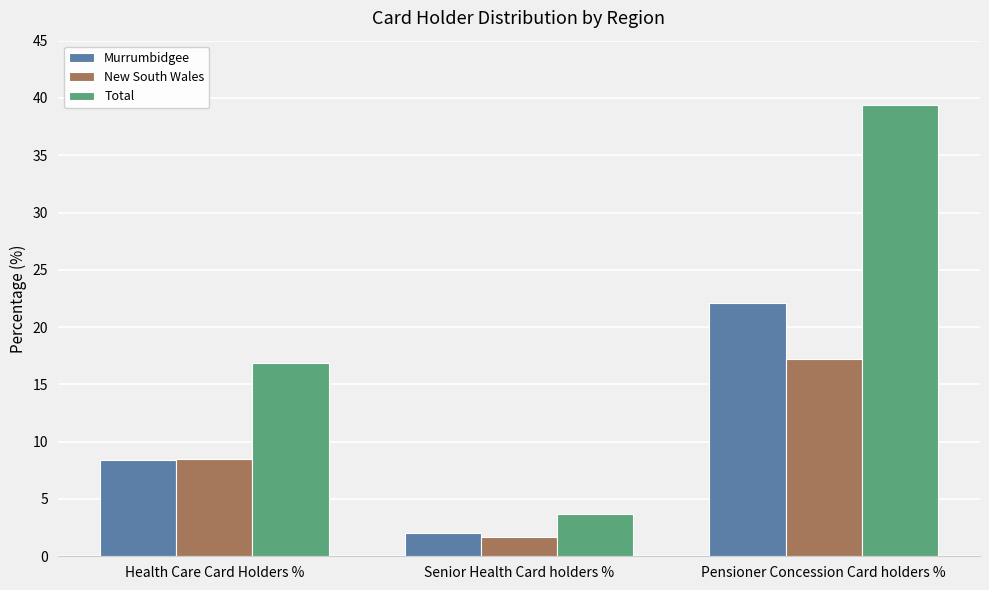

What is the minimum value for Total?

3.7